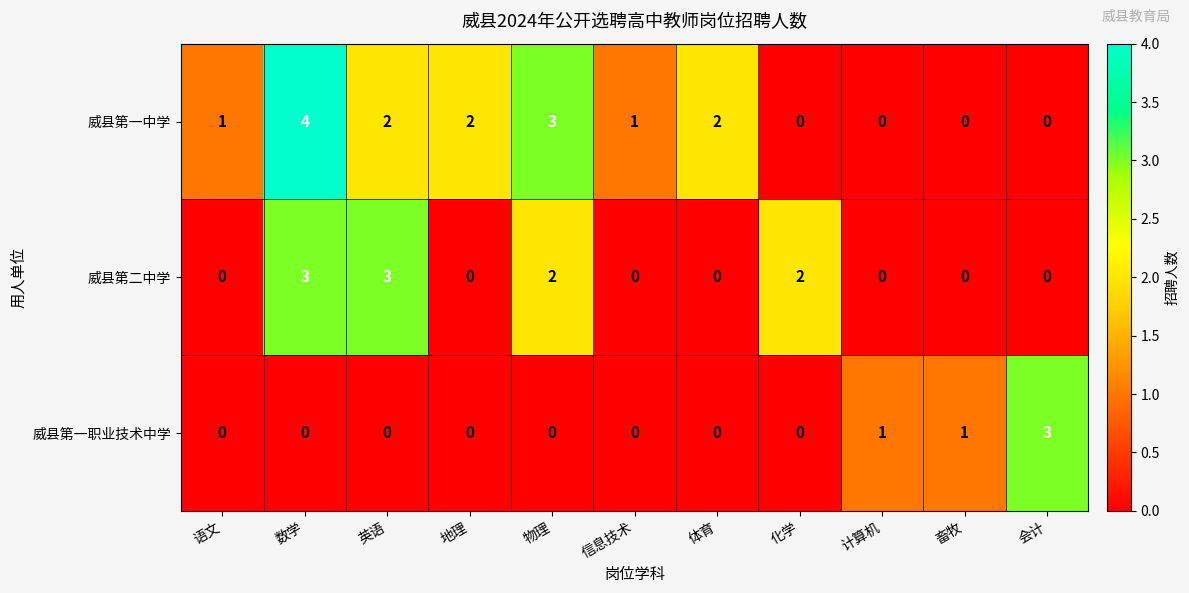

Which series has the widest spread of values?

威县第一中学